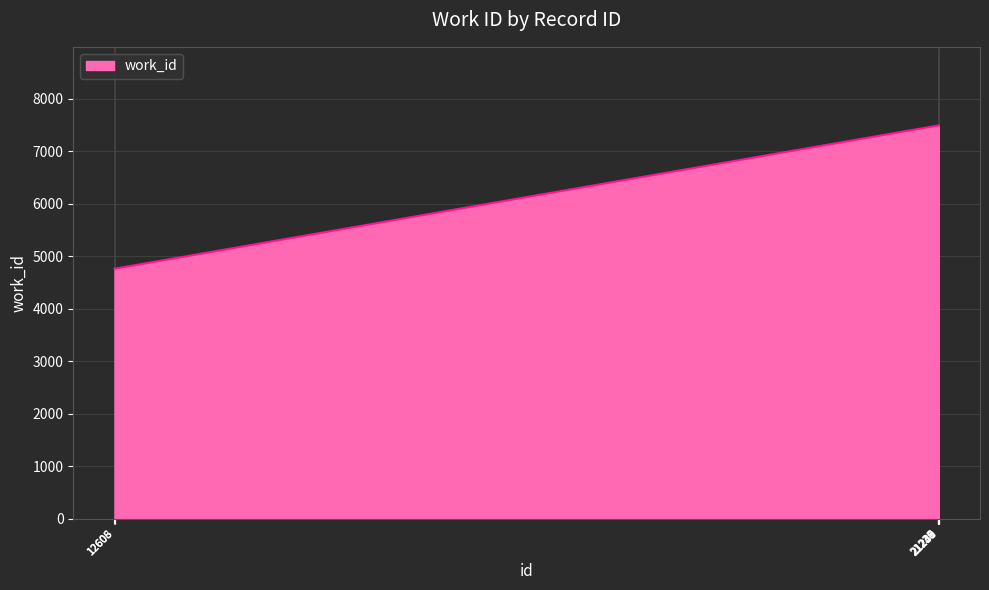

Reading left to right, what are all the values shown in this chart?

4762	4762	4762	7490	7490	7490	7490	7490	7490	7490